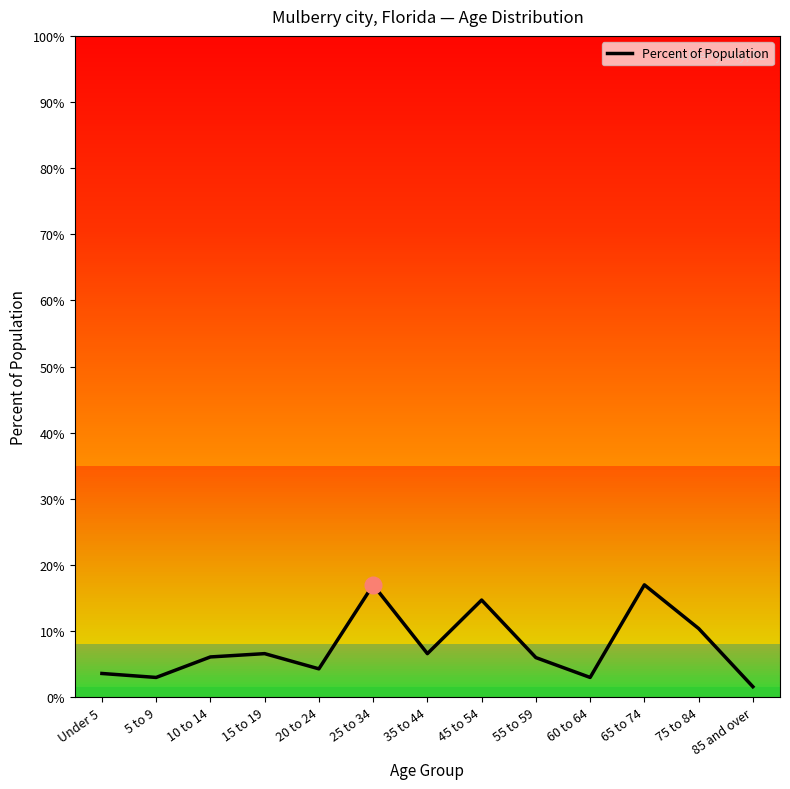

Does the chart display data point markers on the line(s)?

No